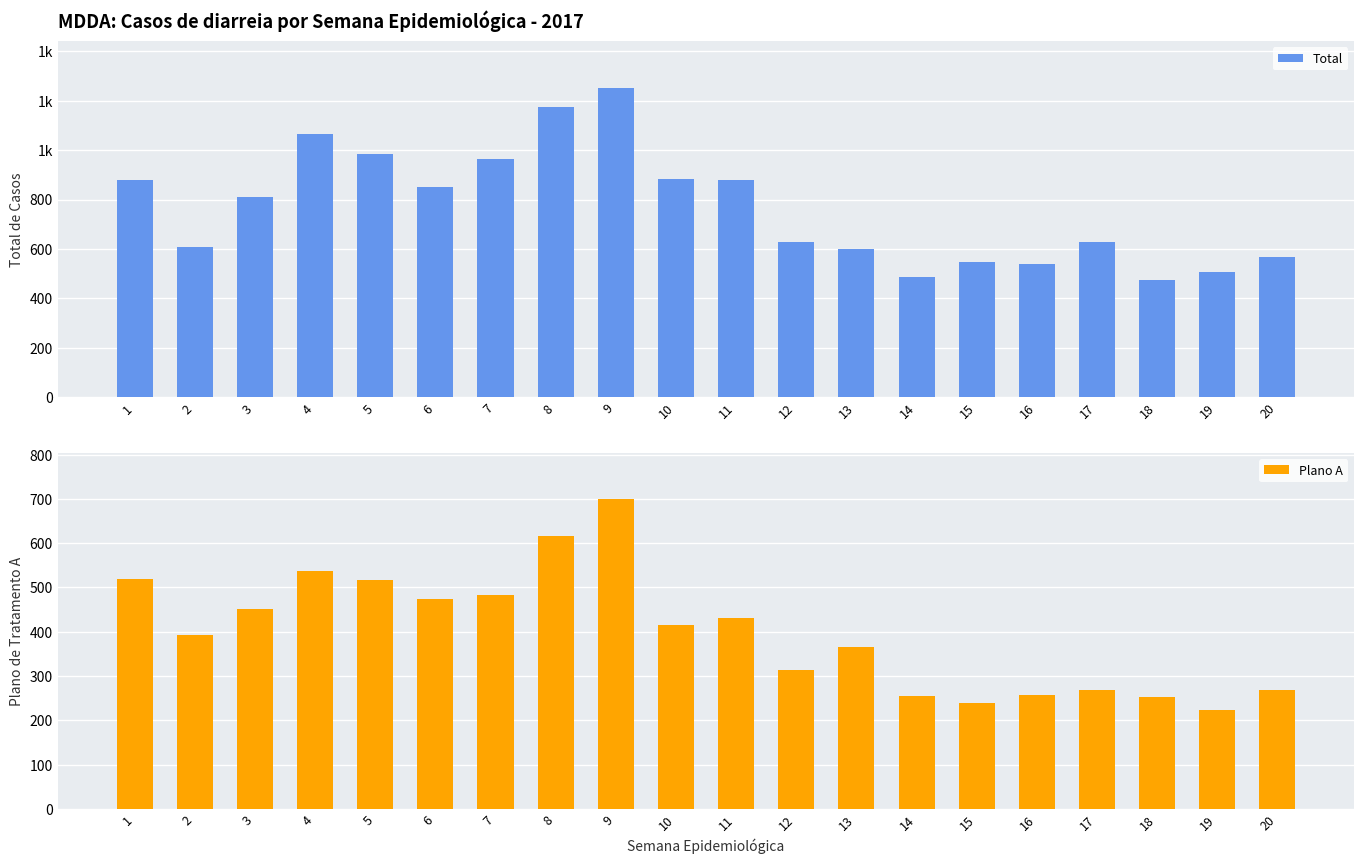

Which has a higher value, 13 or 20?

13